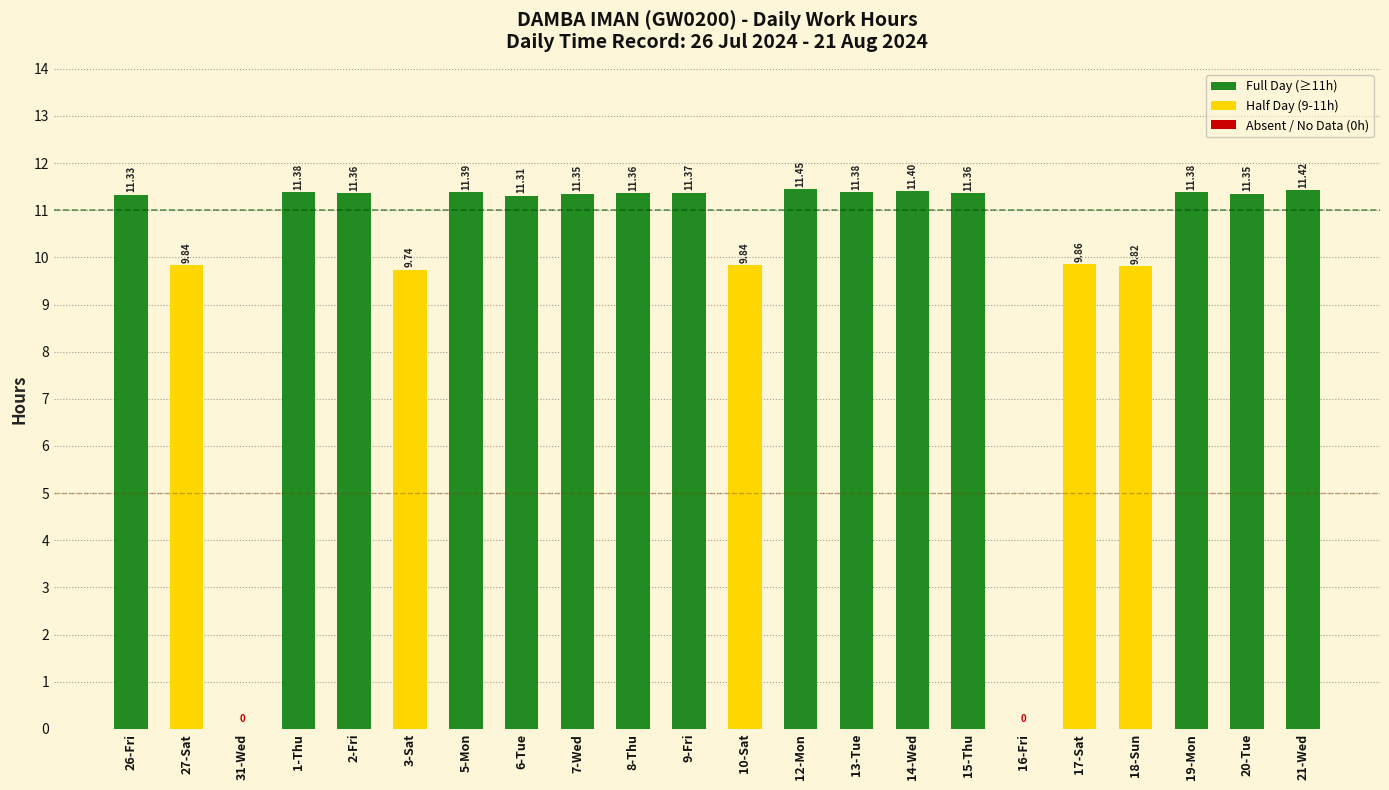

What is the ratio of the value at 5-Mon to the value at 21-Wed?

1.0